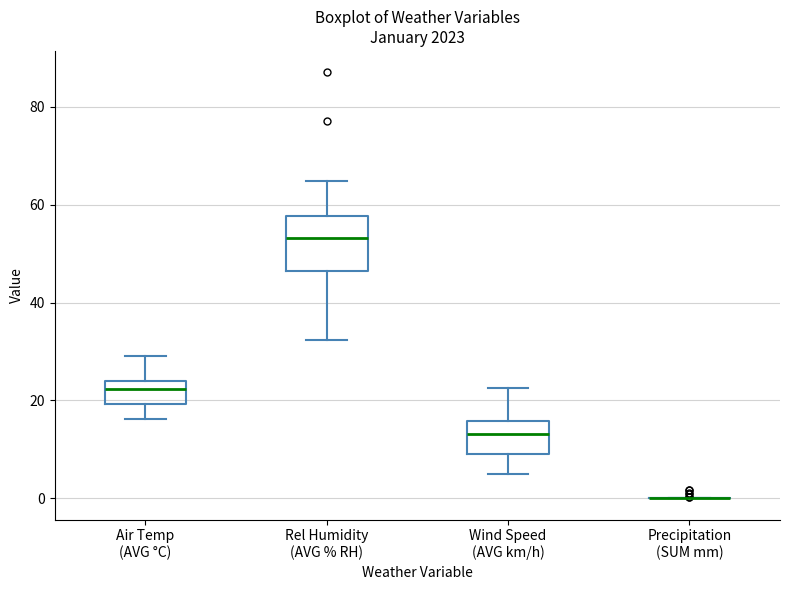

Where does the lower whisker of the box for Wind Speed (AVG km/h) end on the y-axis? The values are not printed on the chart, so give them approximately, as read against the axis.

4